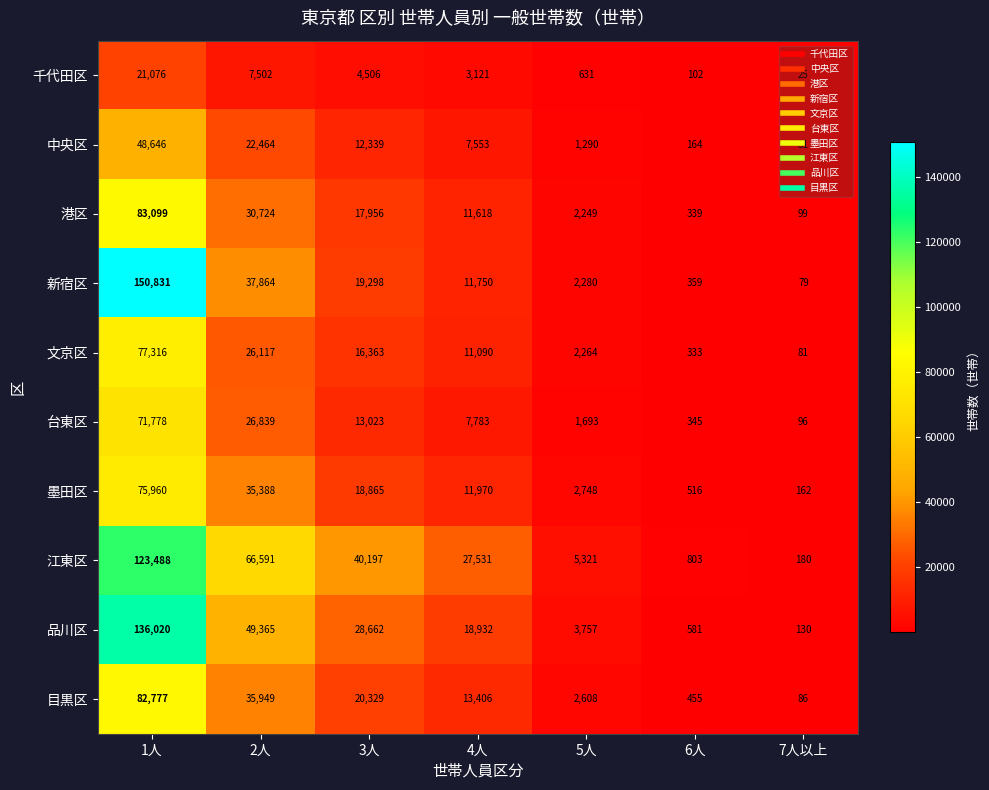

True or false: 墨田区 has a value of 2748 at 5人.

True